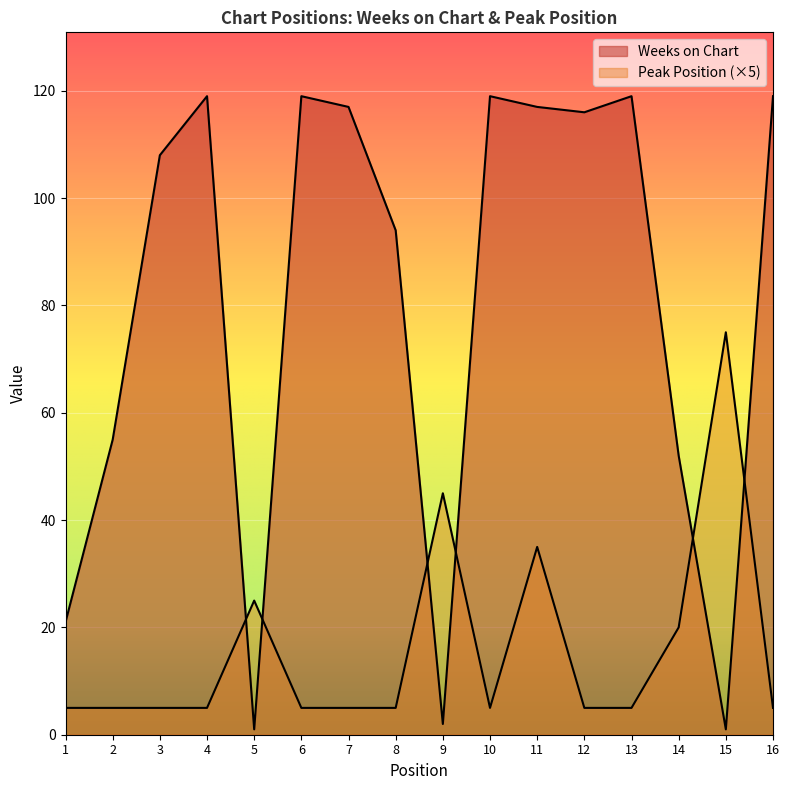

Which series has the widest spread of values?

Weeks on Chart